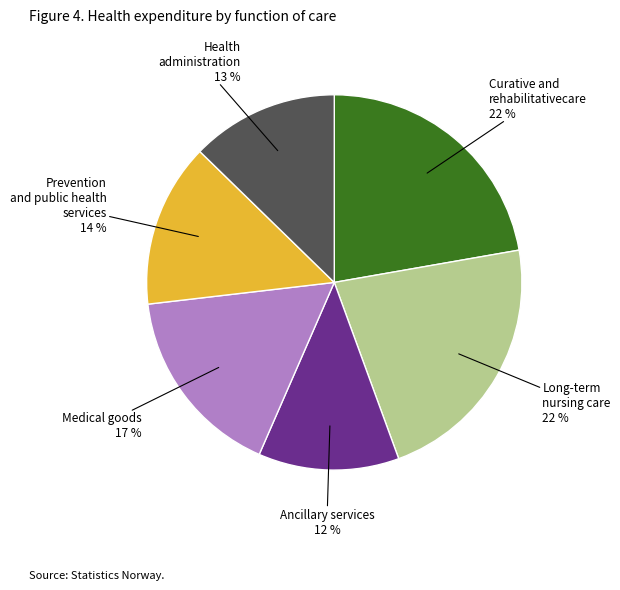

To the nearest percent, what is the average slice percentage?

17%